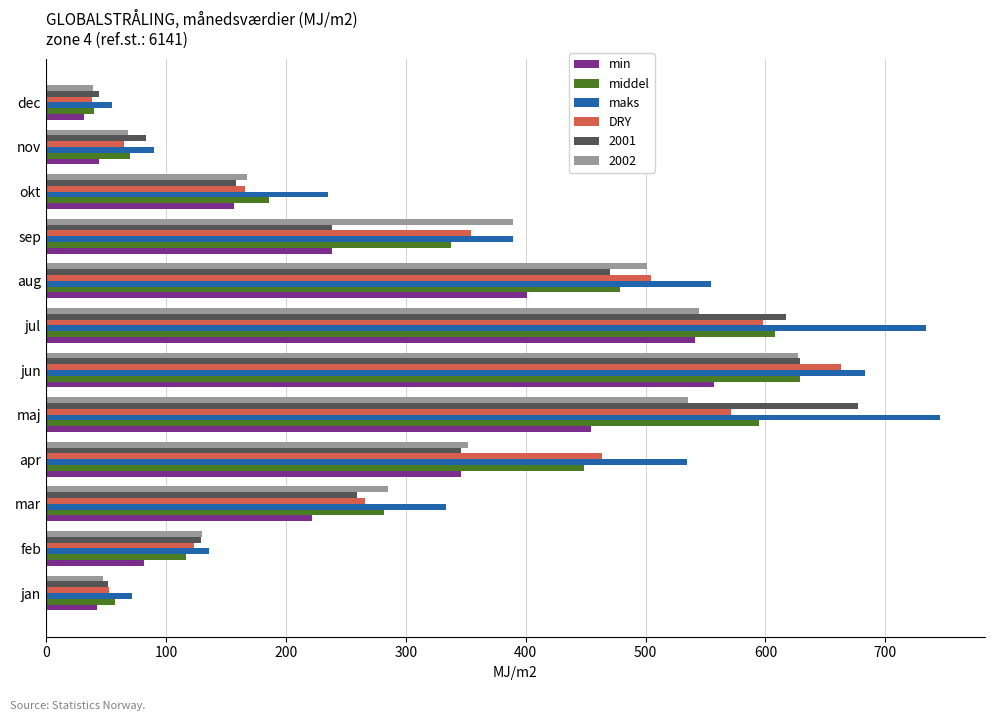

What value does the 2002 series have at mar?

285.4